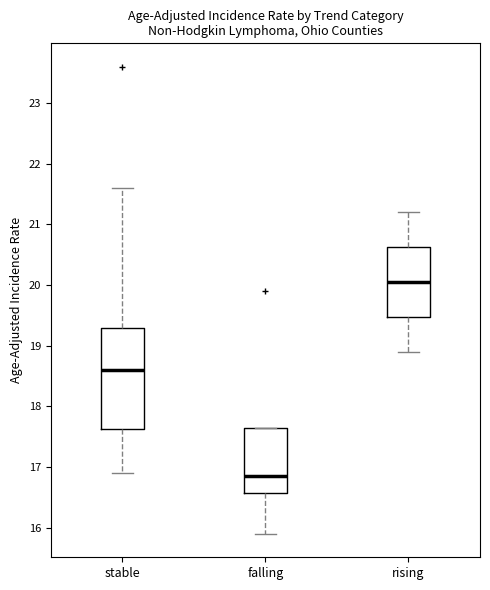

Reading left to right, transcribe this box plot: for each box, give where its median line is, the range the box spans, and where its two whiskers end, as read against the y-axis. The values are not printed on the chart, so give them approximately, as read against the axis.

stable: median 18.6, box 17.6 to 19.3, whiskers 16.9 to 21.6
falling: median 16.9, box 16.6 to 17.7, whiskers 15.9 to 17.7
rising: median 20.1, box 19.5 to 20.6, whiskers 18.9 to 21.2